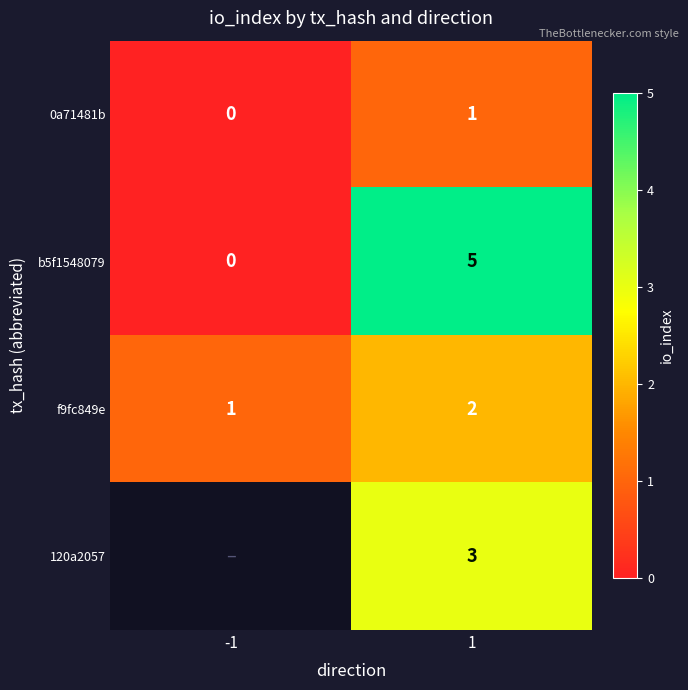

At which category is the sum across all series the highest?

1